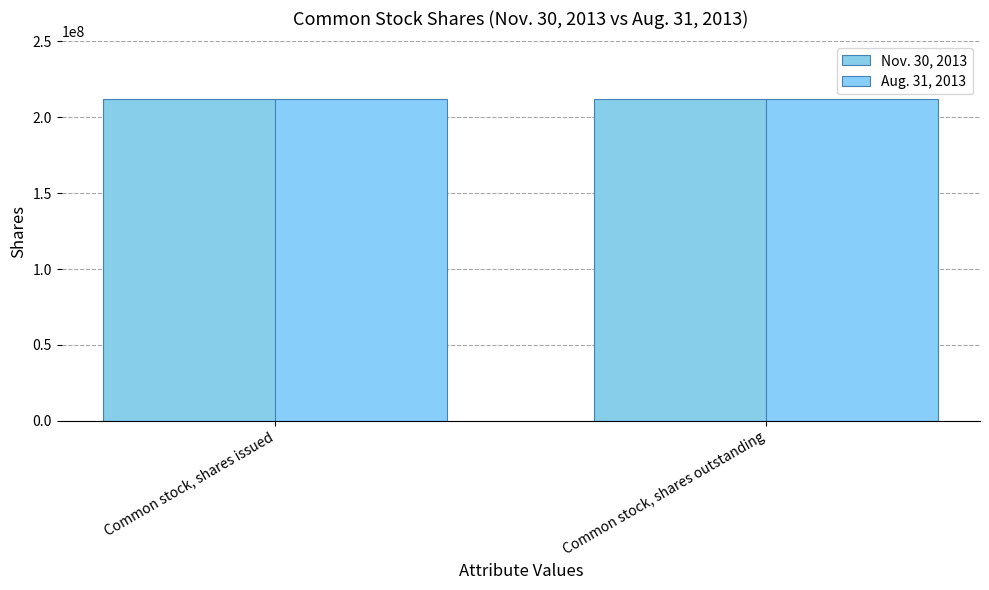

How many distinct data groups are displayed?

2